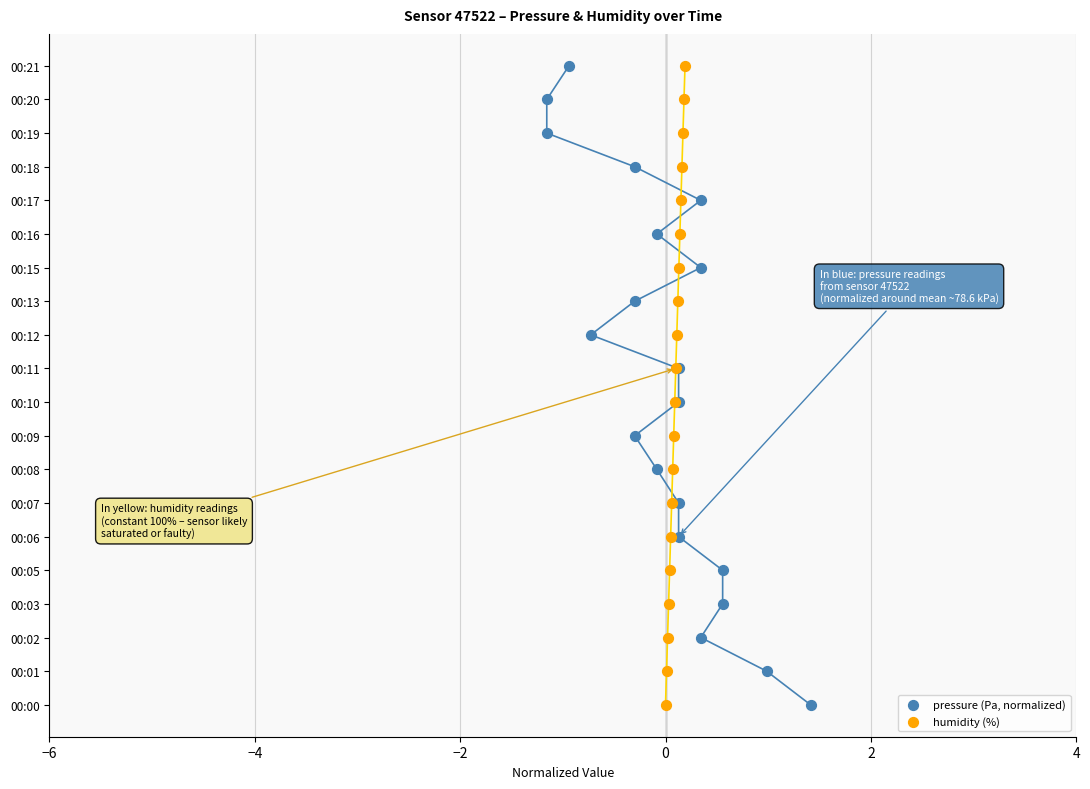

What are all the series names shown in the legend?

pressure (Pa, normalized), humidity (%)